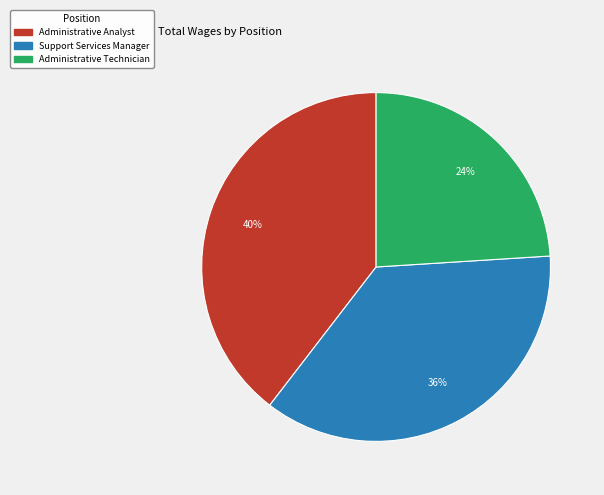

Which category has the smallest portion of the pie?

Administrative Technician